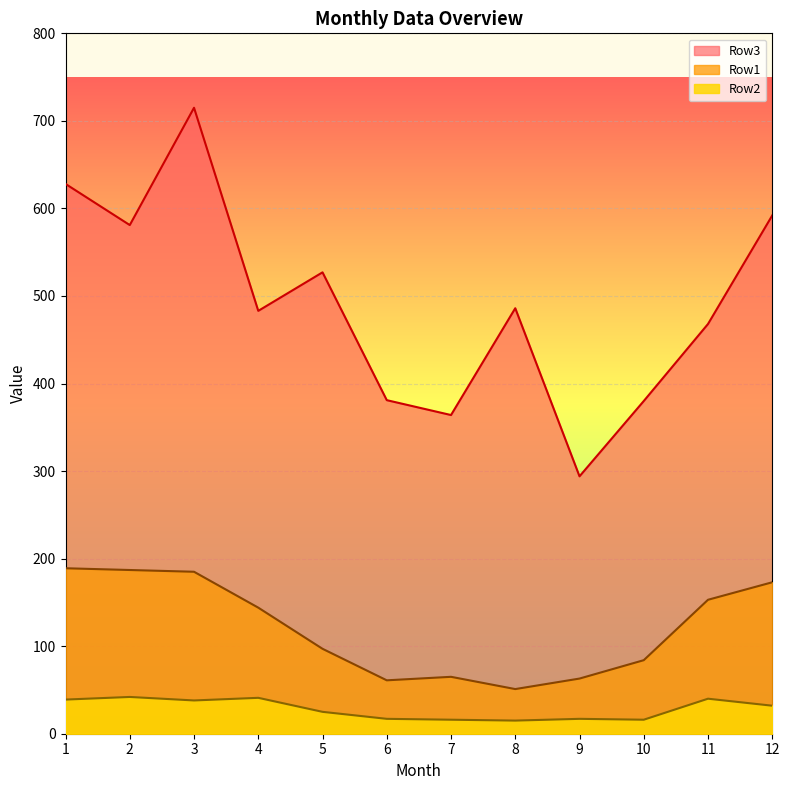

At which category is the sum across all series the highest?

3